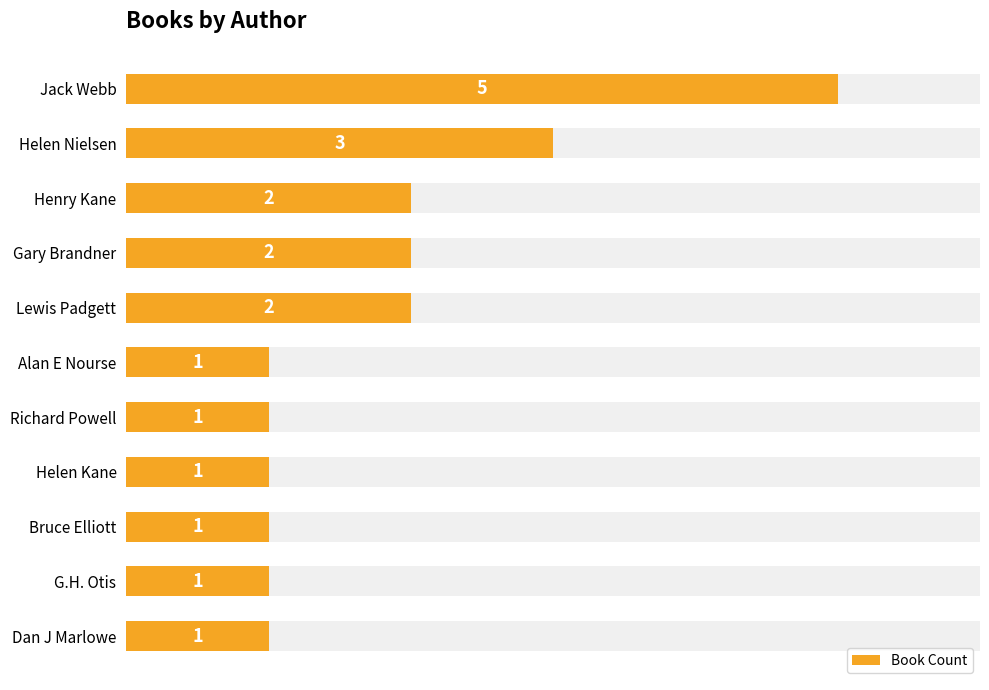

Reading left to right, list all the values displayed in this chart.

5	3	2	2	2	1	1	1	1	1	1